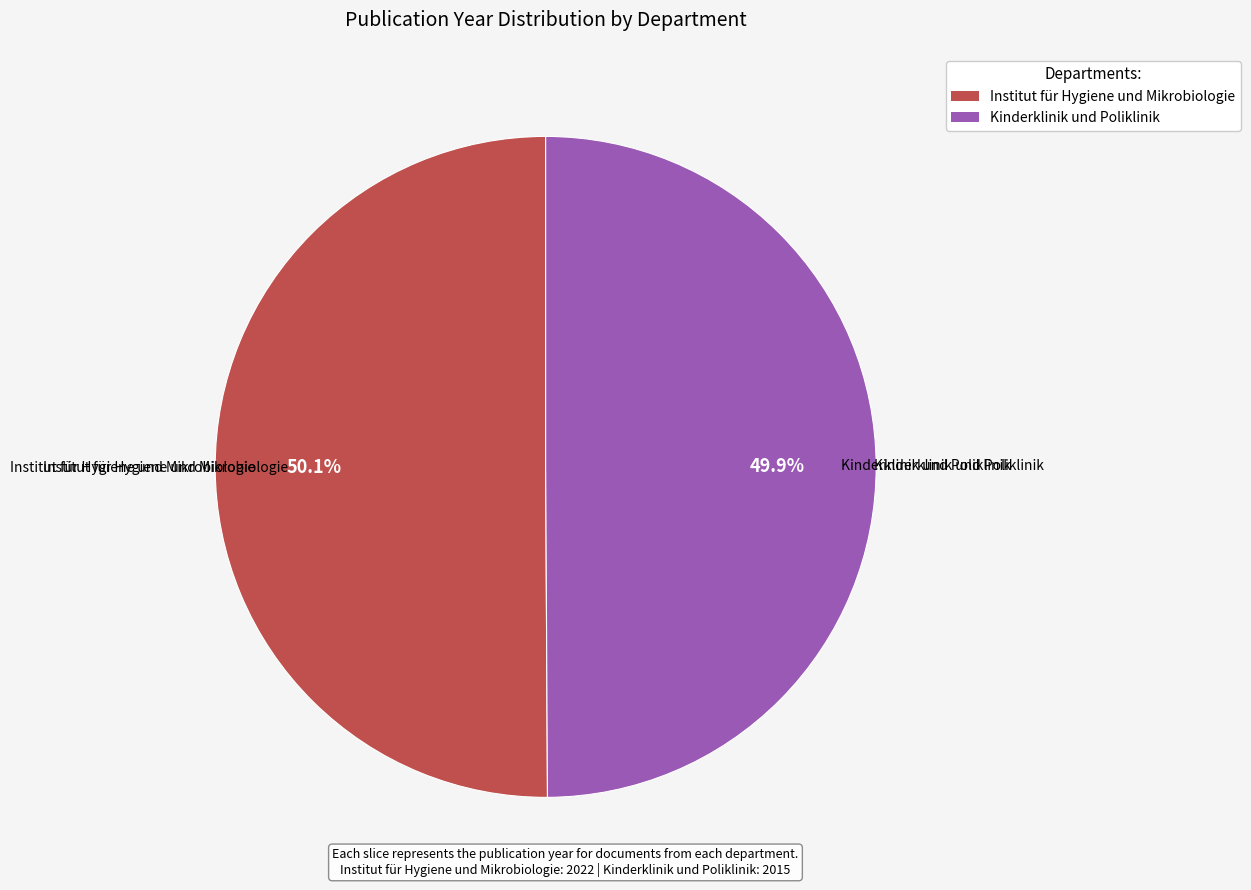

What percentage do Kinderklinik und Poliklinik and Institut für Hygiene und Mikrobiologie together represent?

100.0%